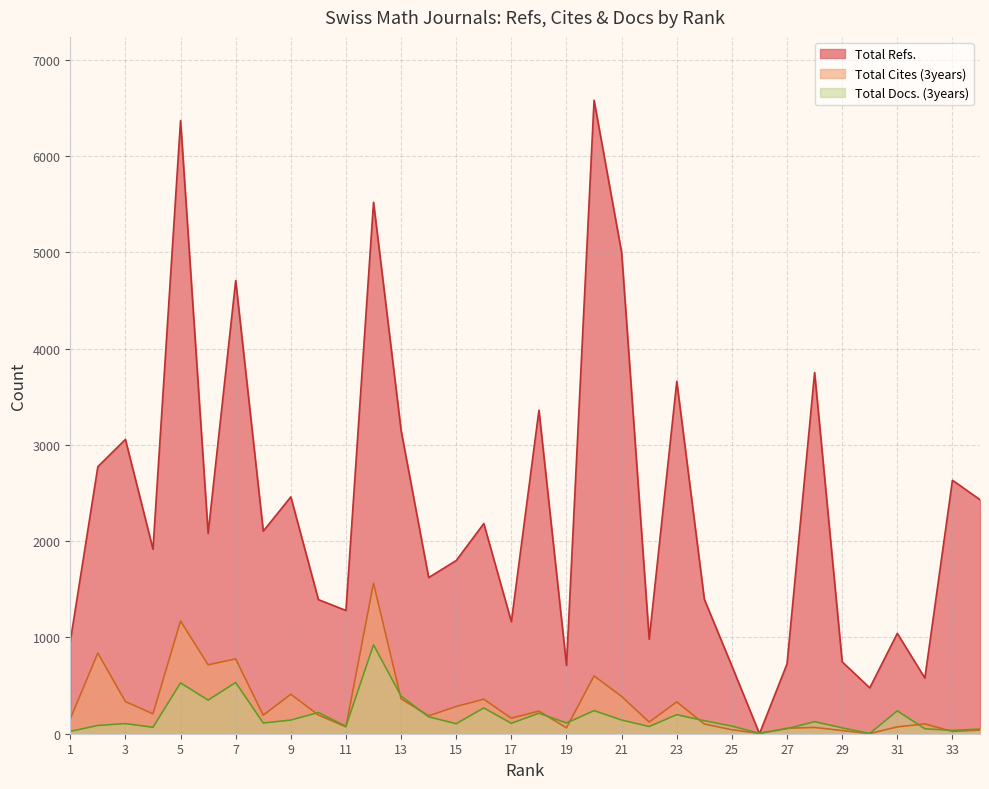

In Total Docs. (3years), how many points are lower than both neighbors (excluding endpoints)?

11